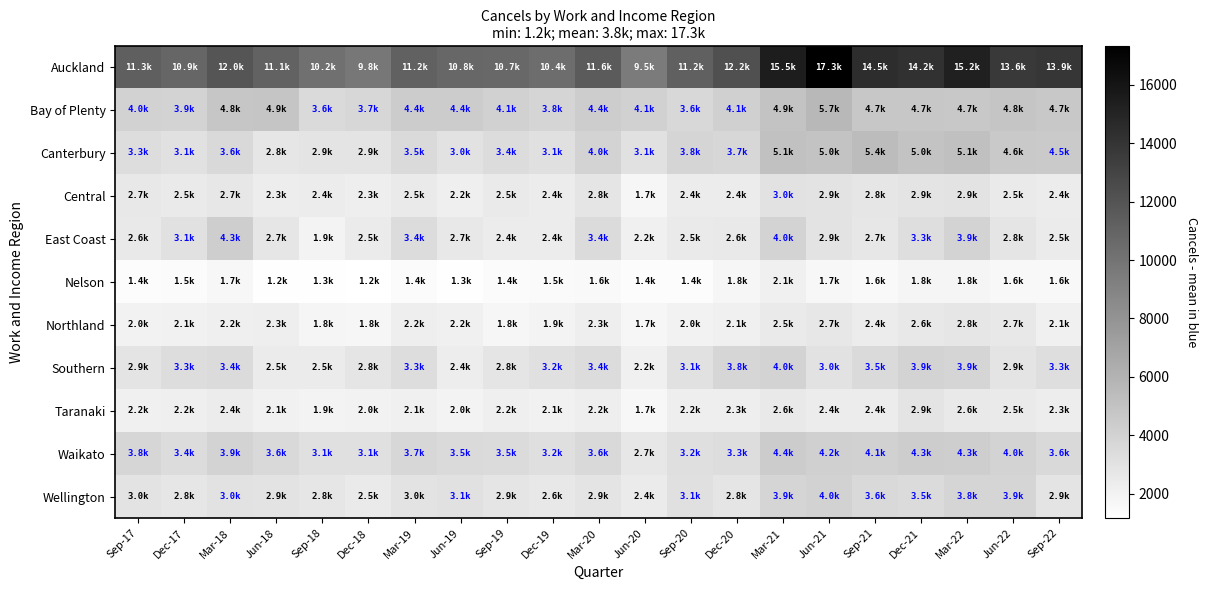

Count the number of categories in the chart.

21